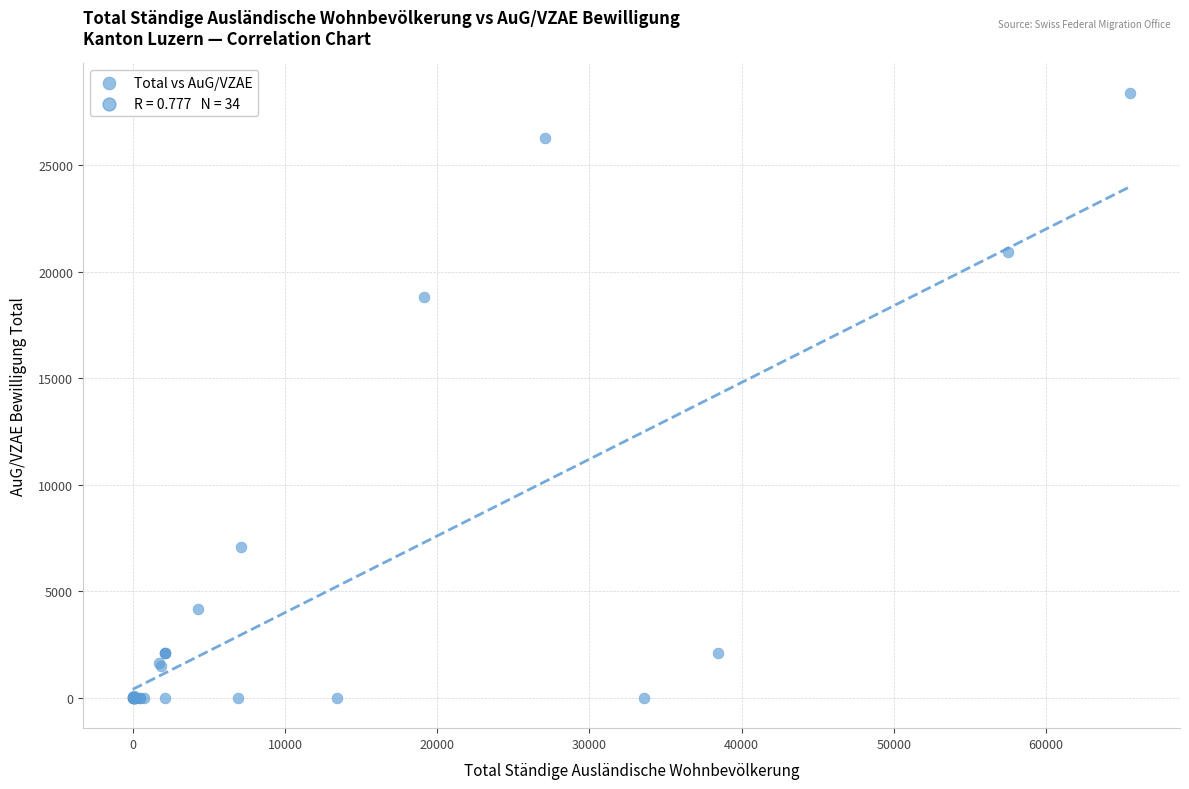

What Y value in the scatter plot is closest to 14179?

18821